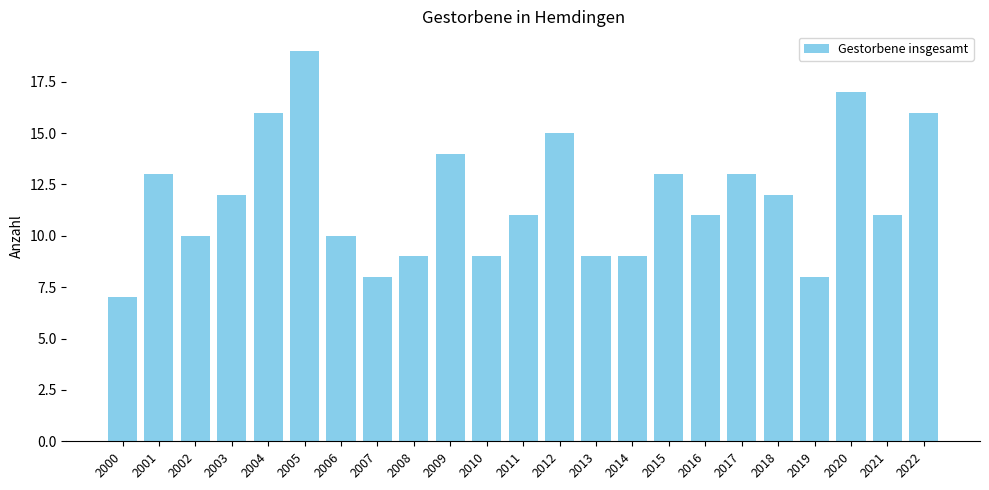

Reading left to right, what are all the values shown in this chart?

7	13	10	12	16	19	10	8	9	14	9	11	15	9	9	13	11	13	12	8	17	11	16